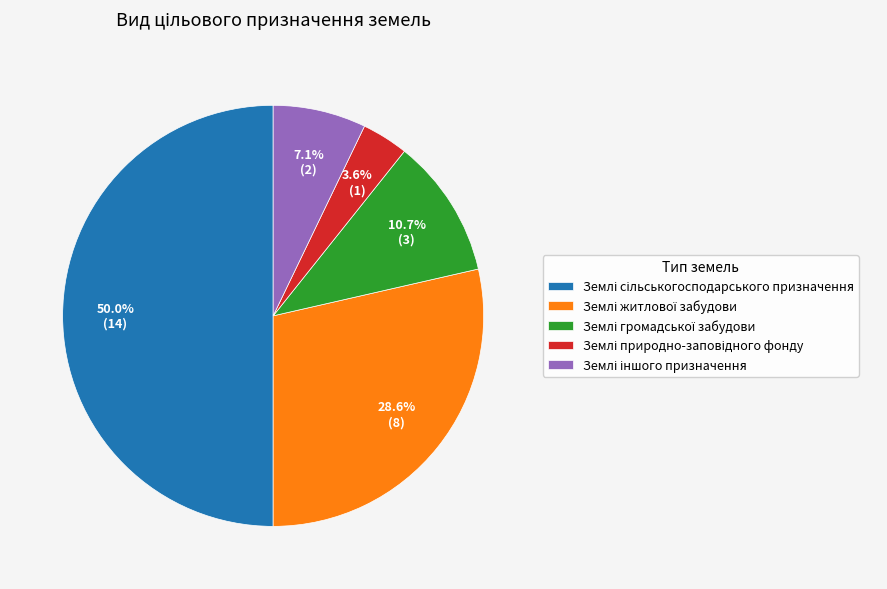

True or false: Землі житлової забудови accounts for 23% of the total.

False